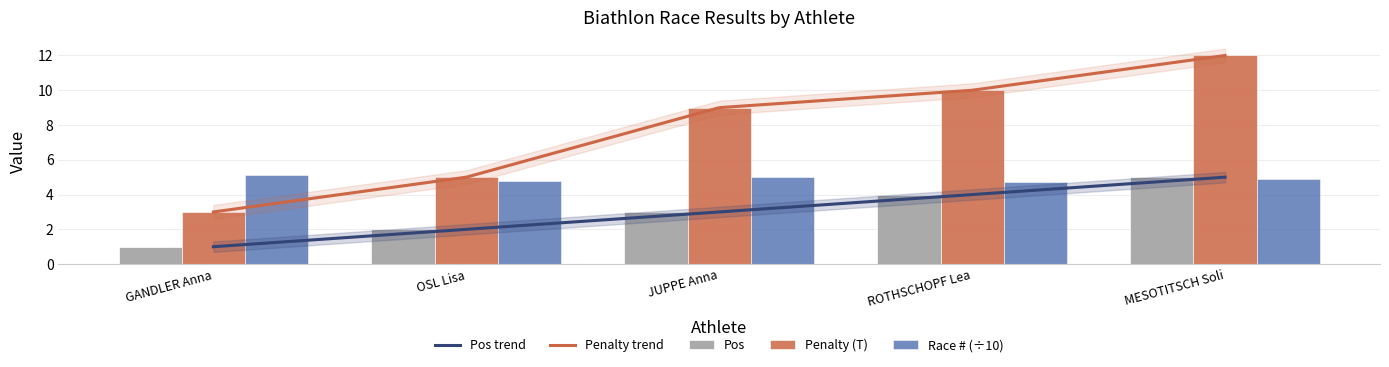

What is the label of the 5th bar from the left?

MESOTITSCH Soli